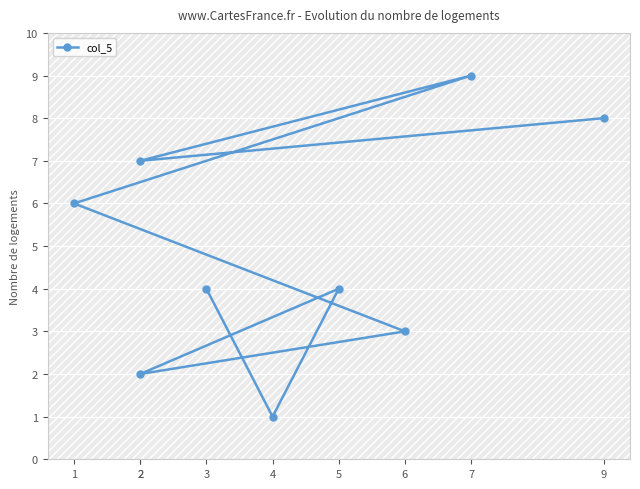

How many points are higher than both their immediate neighbors (excluding endpoints)?

2